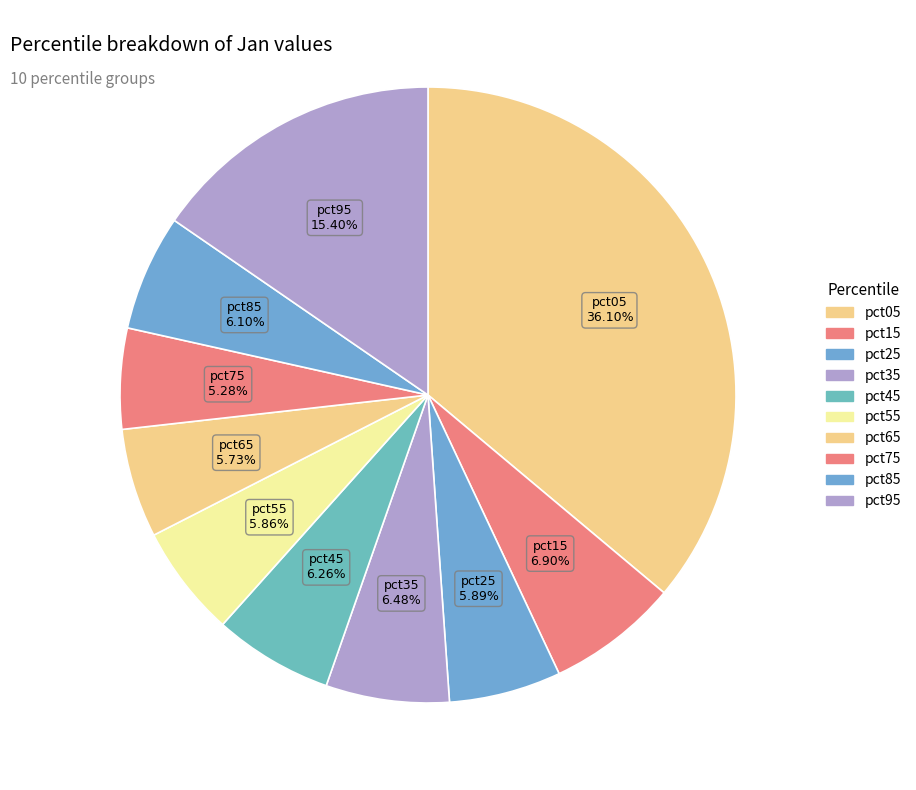

To the nearest percent, what percentage of the pie is pct85?

6%